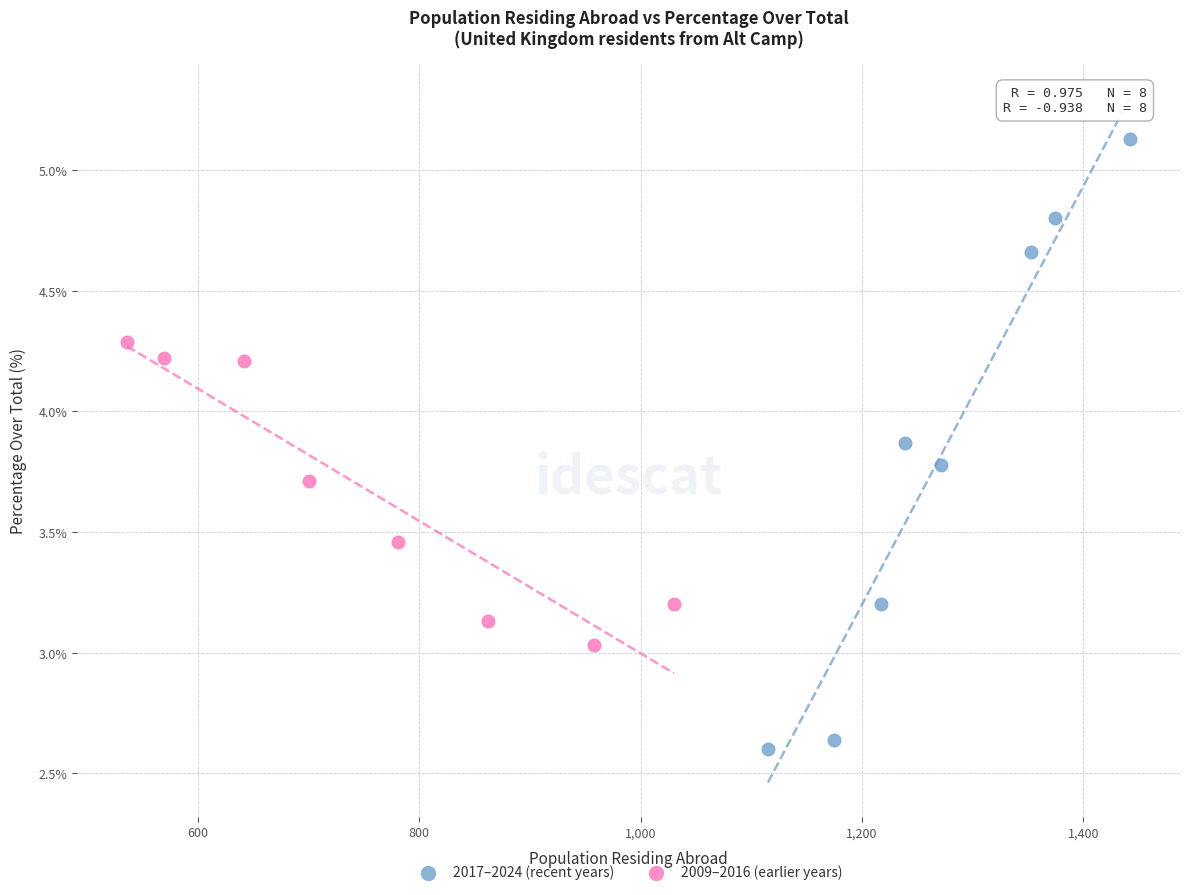

What are all the series names shown in the legend?

2017–2024 (recent years), 2009–2016 (earlier years)